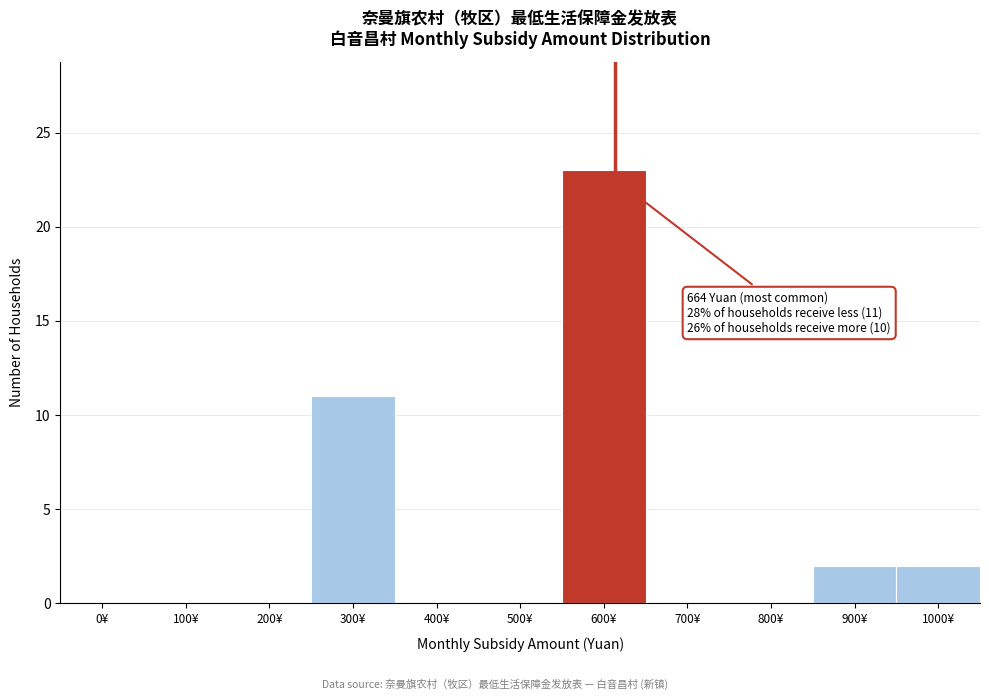

Reading left to right, list all the values displayed in this chart.

0¥=0	100¥=0	200¥=0	300¥=11	400¥=0	500¥=0	600¥=23	700¥=0	800¥=0	900¥=2	1000¥=2